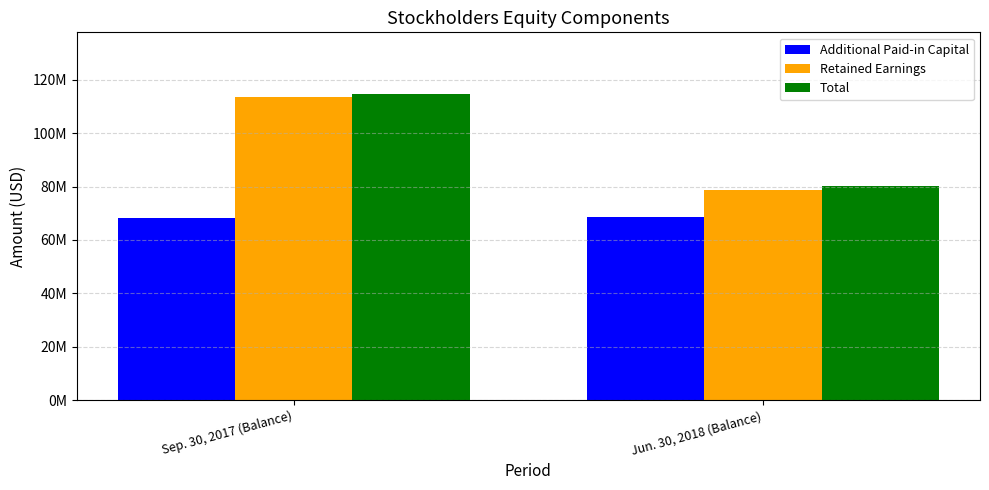

Does the chart contain stacked bars?

No